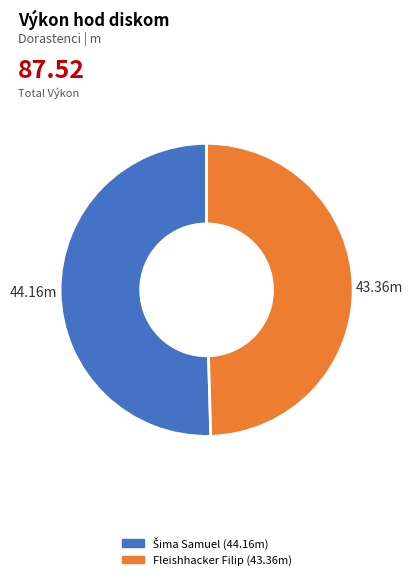

Which category has the smallest portion of the pie?

Fleishhacker Filip